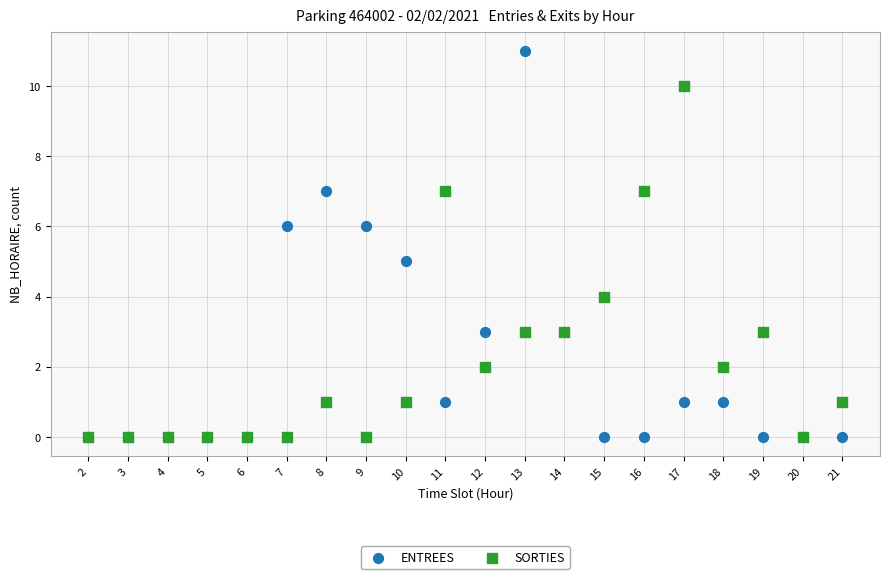

Which series contains the highest Y value?

ENTREES